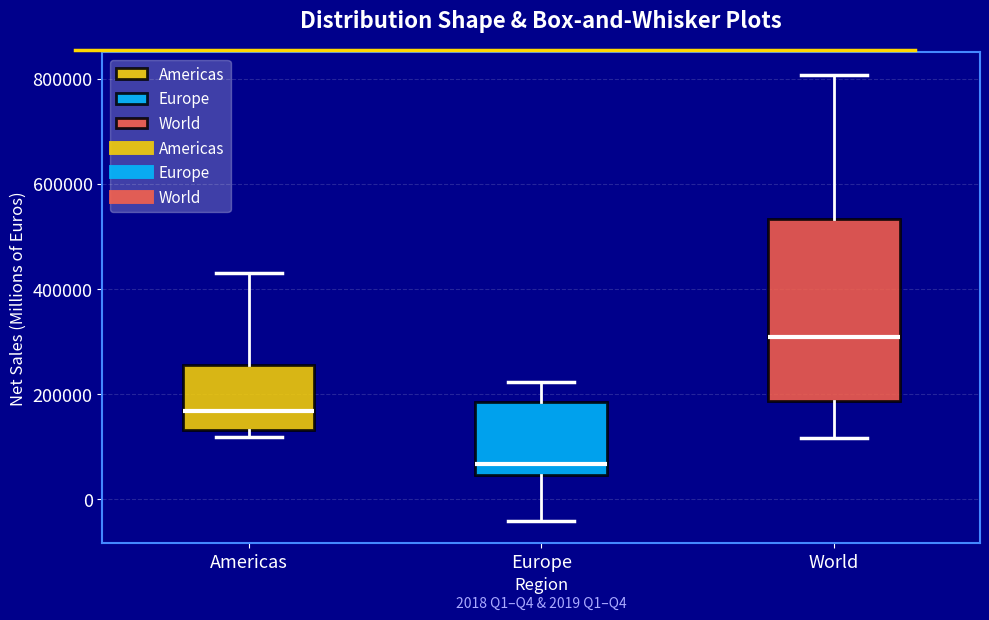

Which box has the lowest median line?

Europe